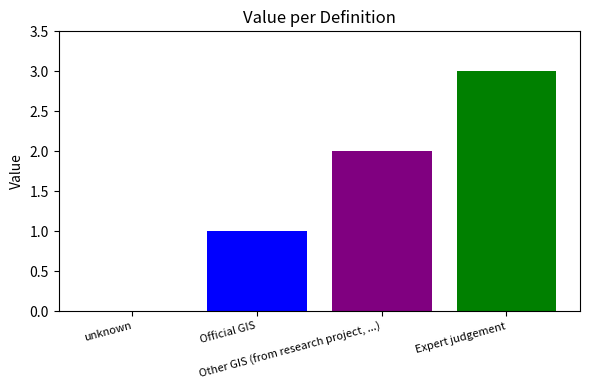

True or false: the data shows -1 at unknown.

False